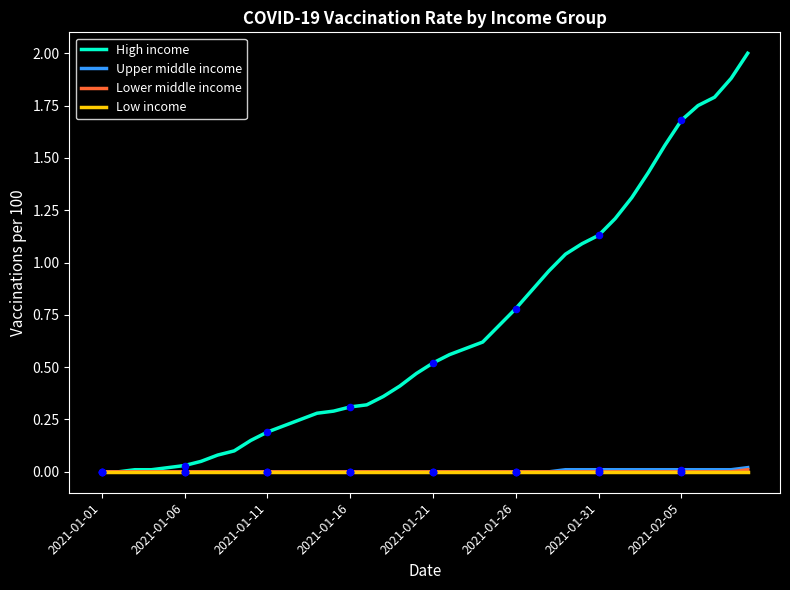

What is the greatest value displayed?

2.0